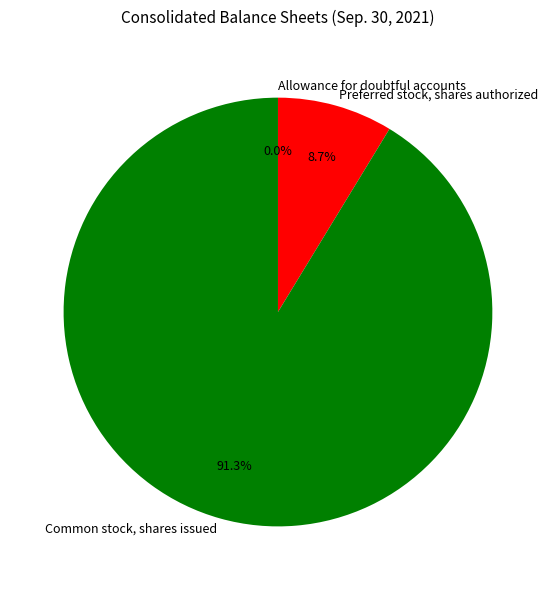

What is the ratio of the value at Common stock, shares issued to the value at Preferred stock, shares authorized?

10.5